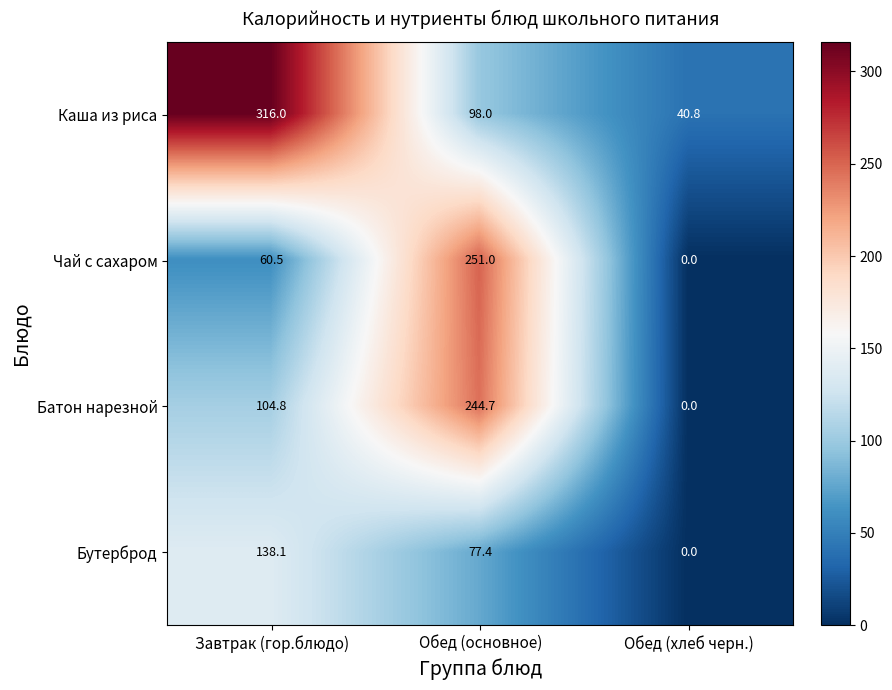

True or false: Каша из риса has a value of 40.8 at Обед (хлеб черн.).

True